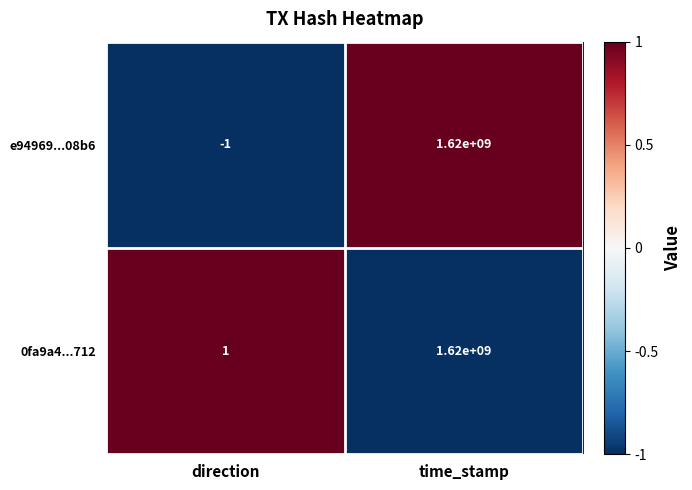

How many data points does each series have?

2